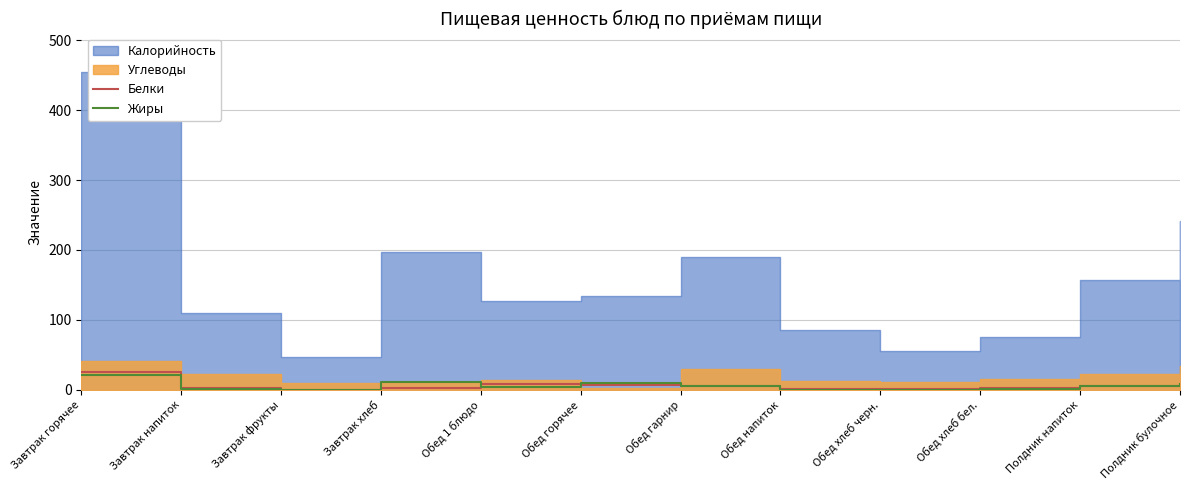

What is the label of the 4th point from the left?

Завтрак хлеб